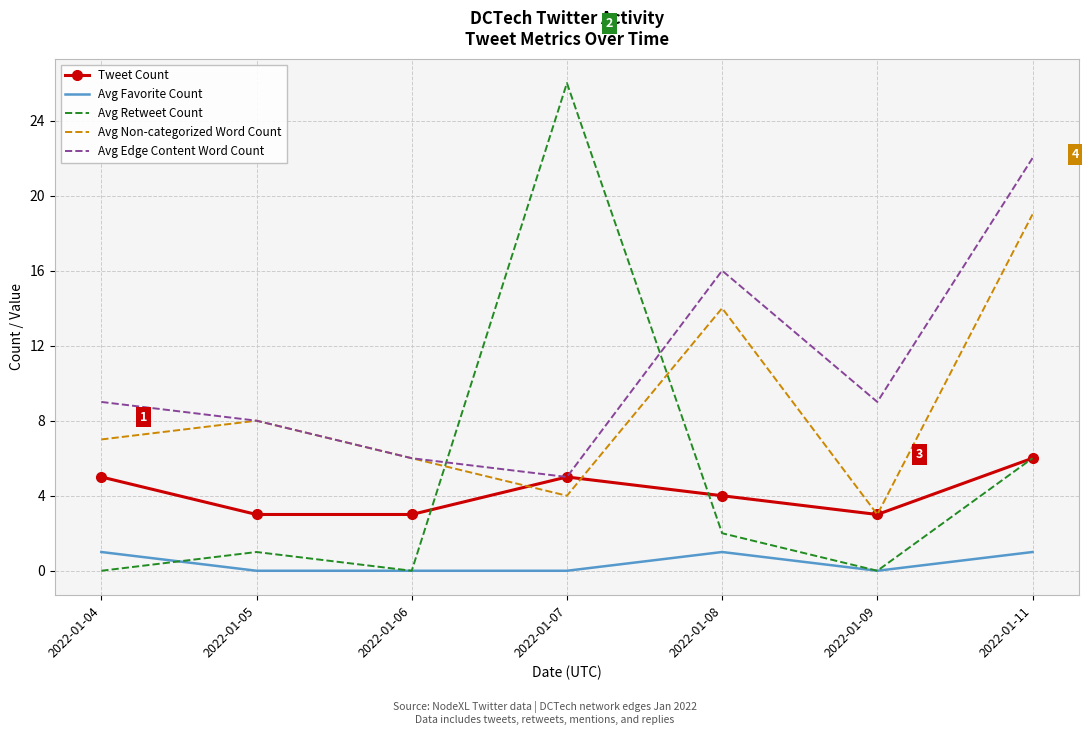

At which label is Avg Retweet Count closest to 13?

2022-01-11